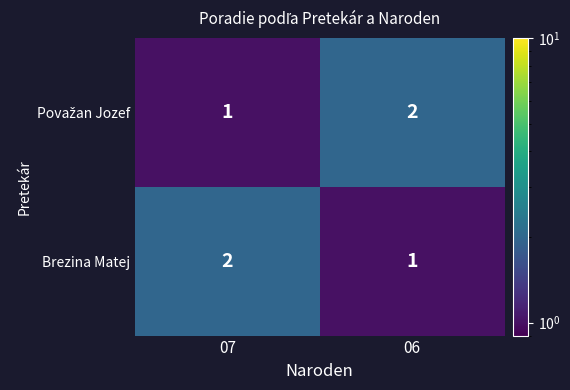

Where is Brezina Matej nearest to the value 1?

06